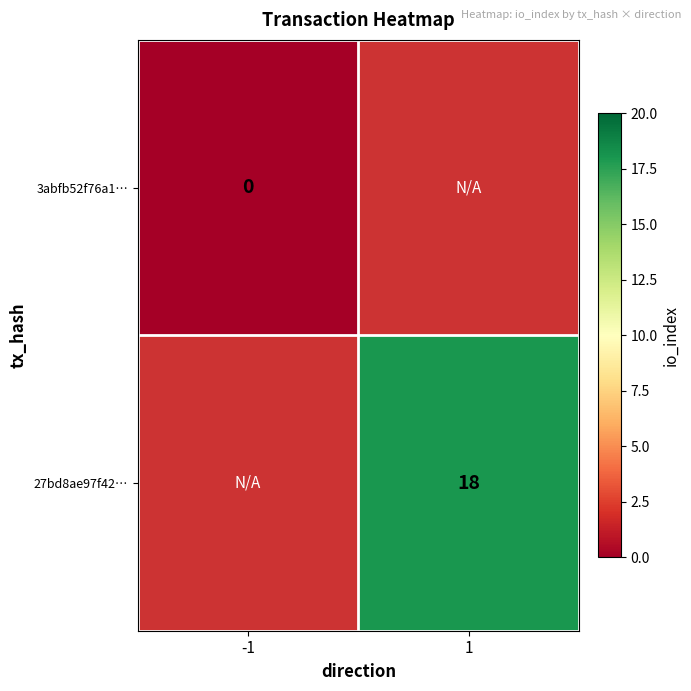

The 27bd8ae97f42… series shows 18 at 1. True or false?

True